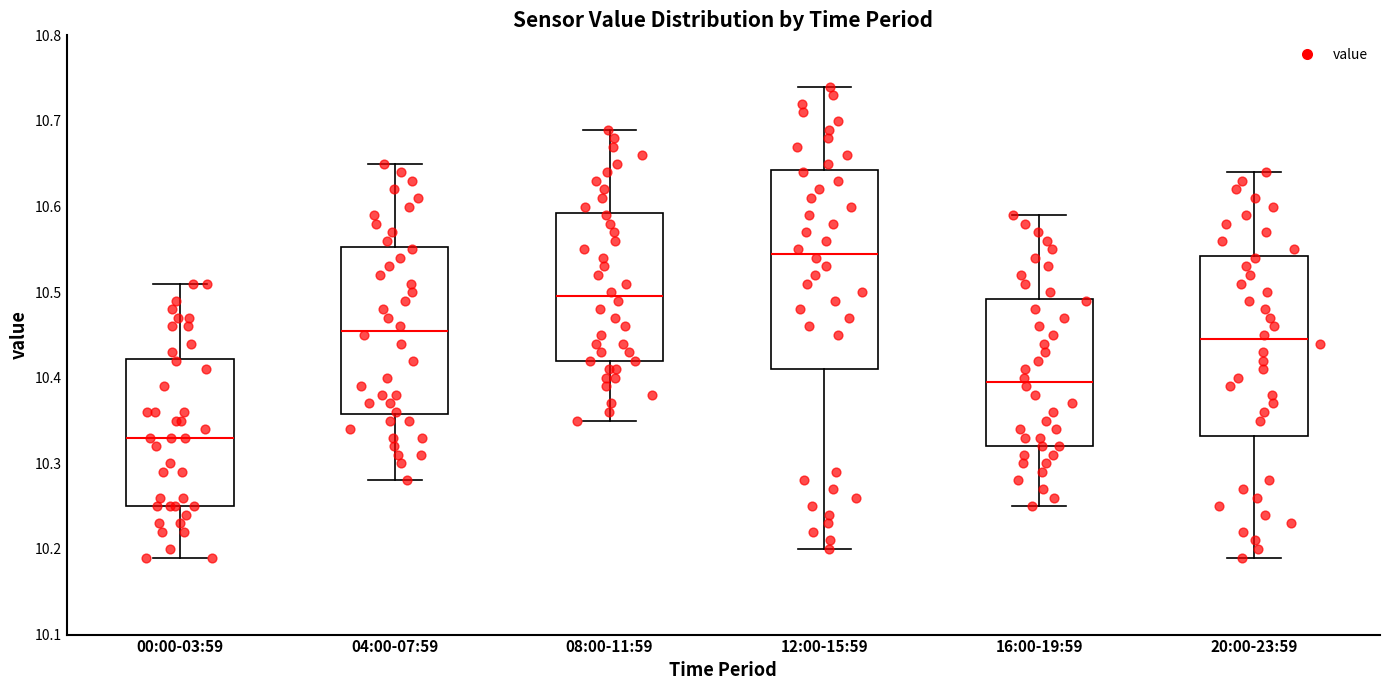

Where is the upper edge of the box for 04:00-07:59 on the y-axis? The values are not printed on the chart, so give them approximately, as read against the axis.

10.55